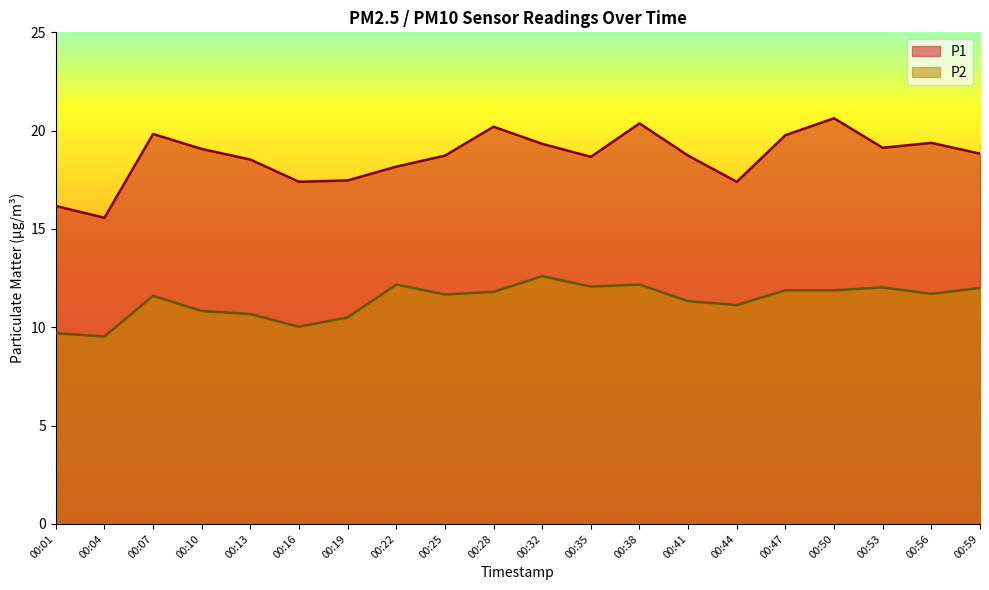

What is the average value of the P1 series?

18.7